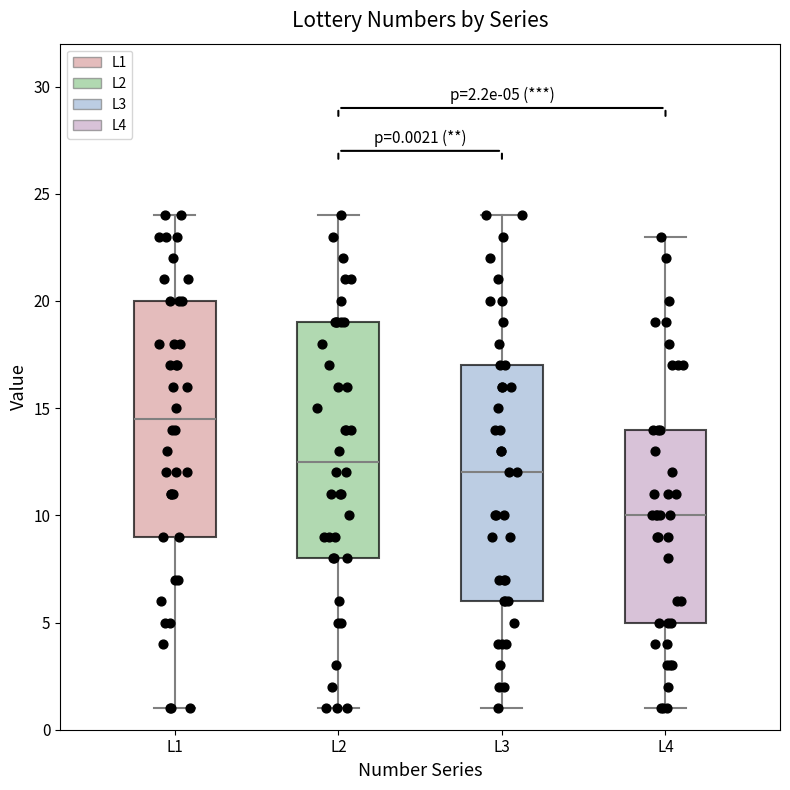

Which box's median line is the highest?

L1